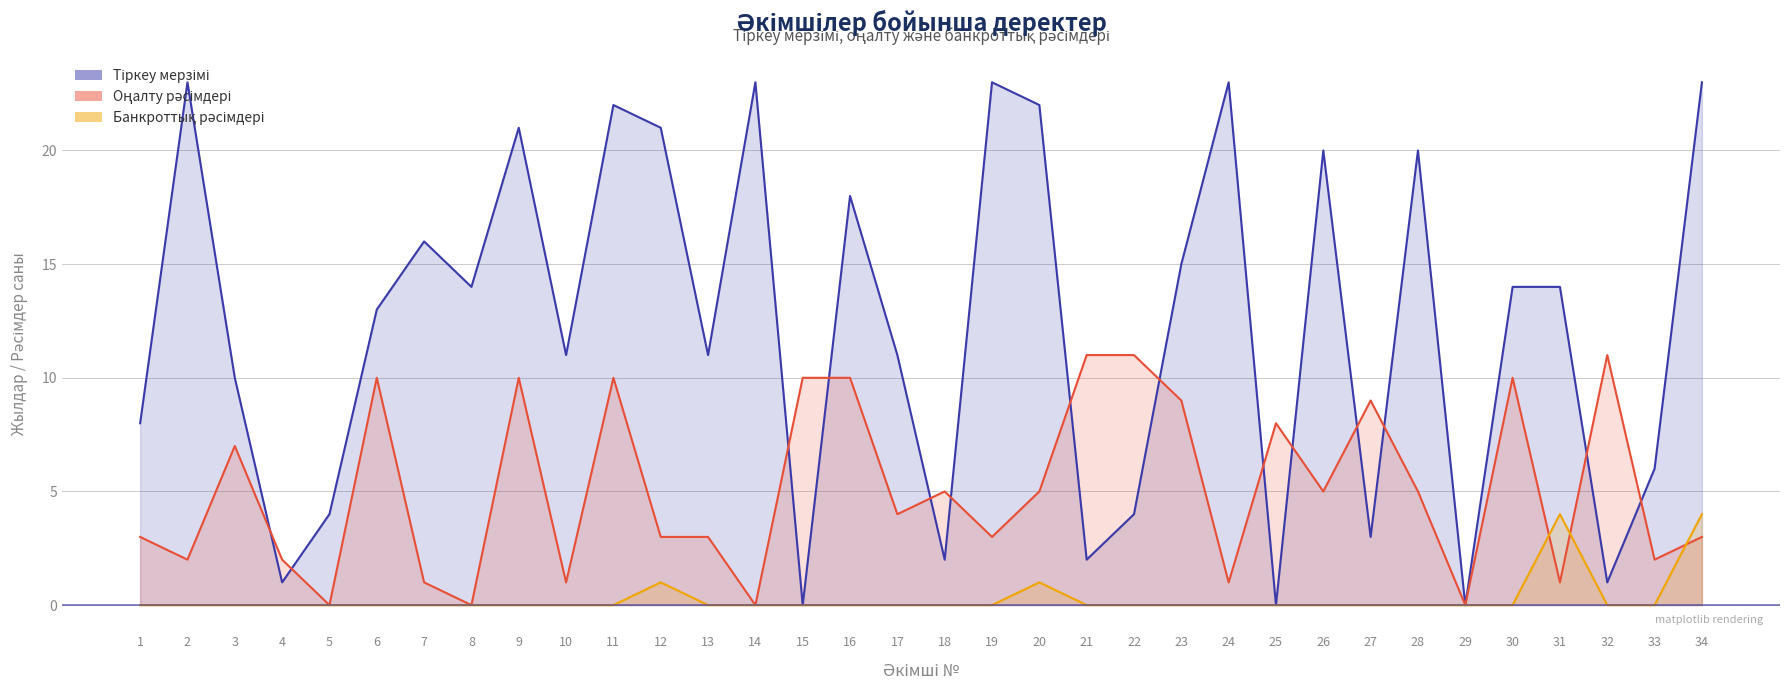

At which category does Оңалту рәсімдері reach its first local valley?

2